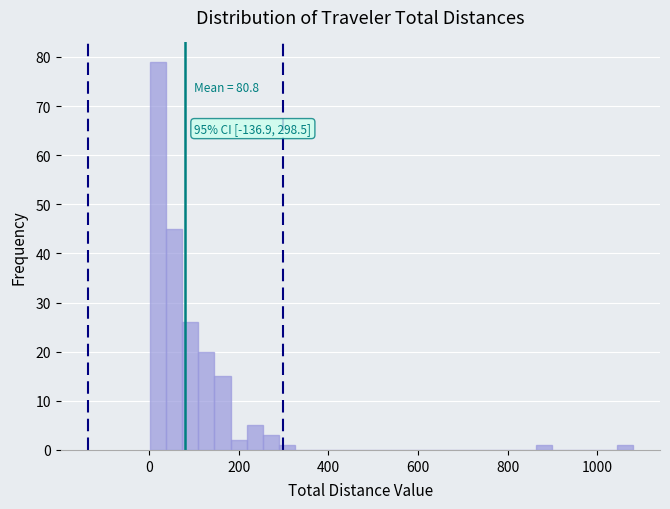

Around what value on the x-axis is the tallest bar? Give the approximate position of its centre, as read against the axis.

20